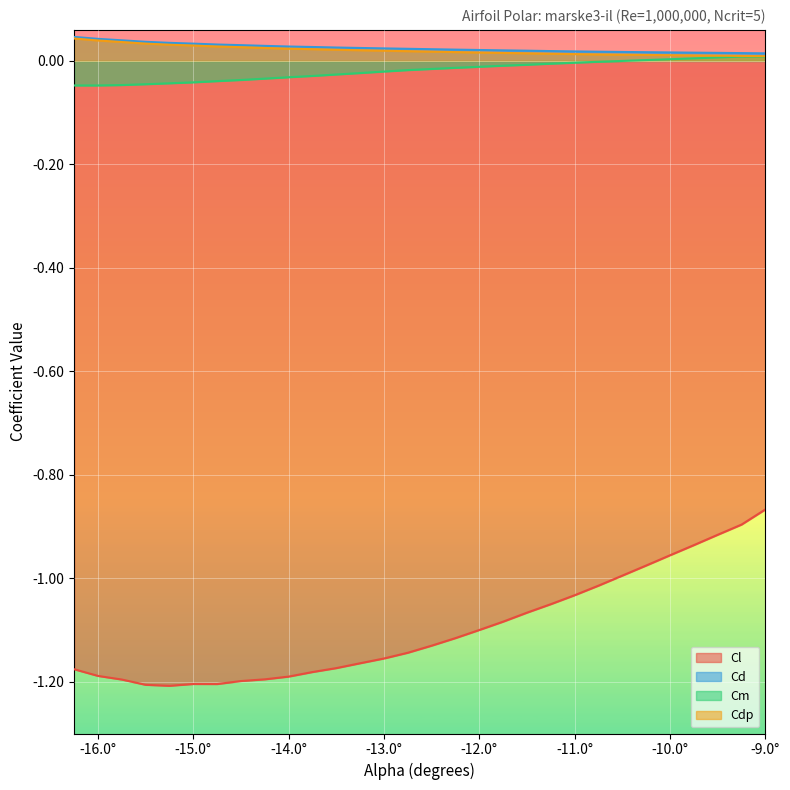

How many lines are shown in the chart?

4